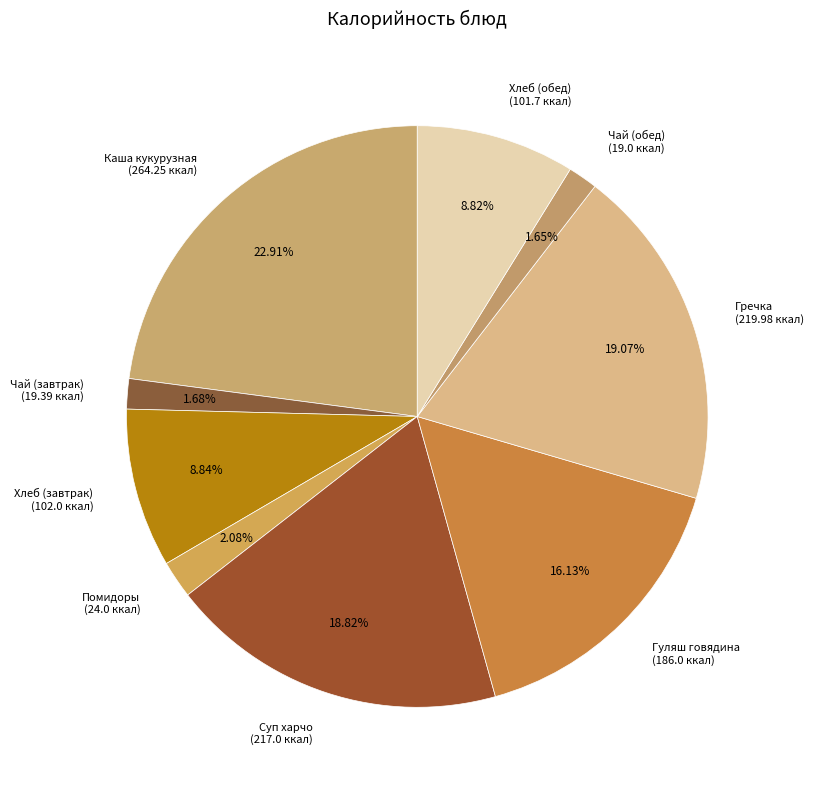

Combined, do Гречка (219.98 ккал) and Помидоры (24.0 ккал) account for over 50%?

No